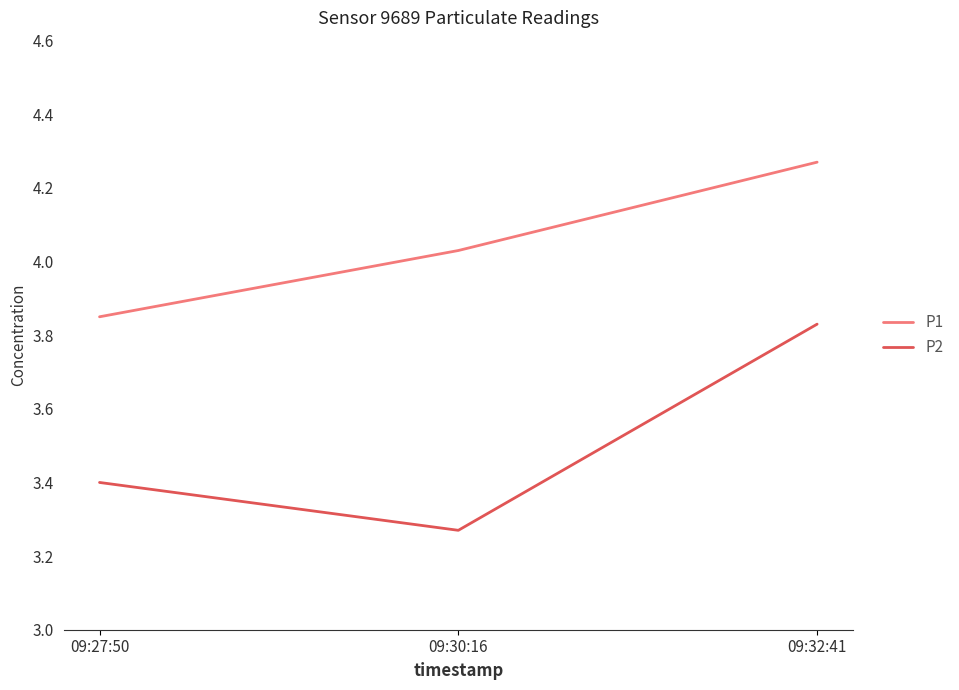

At which category is the sum across all series the highest?

09:32:41